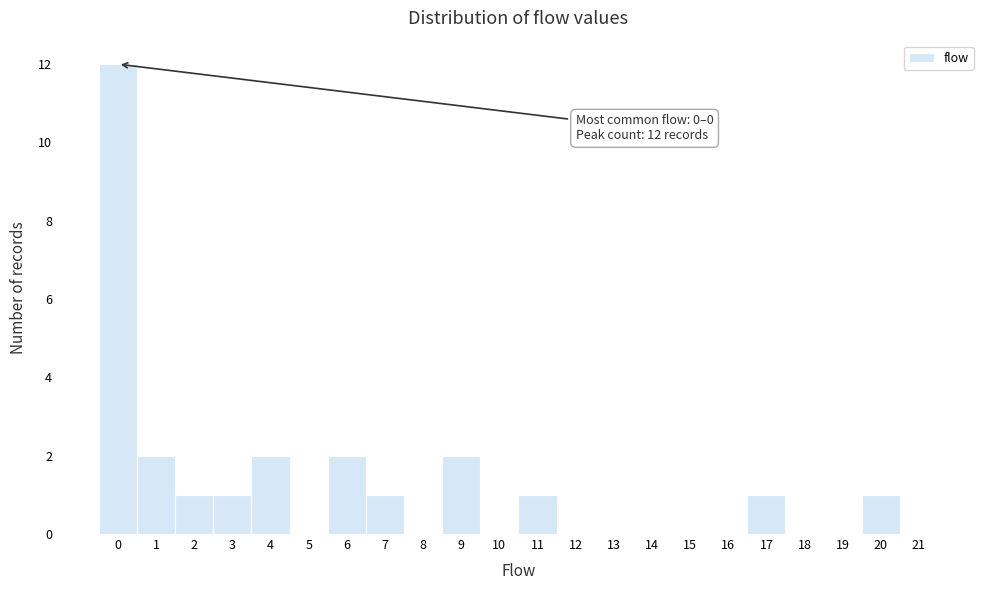

Which range on the x-axis has the tallest bar?

-0.5 to 0.5